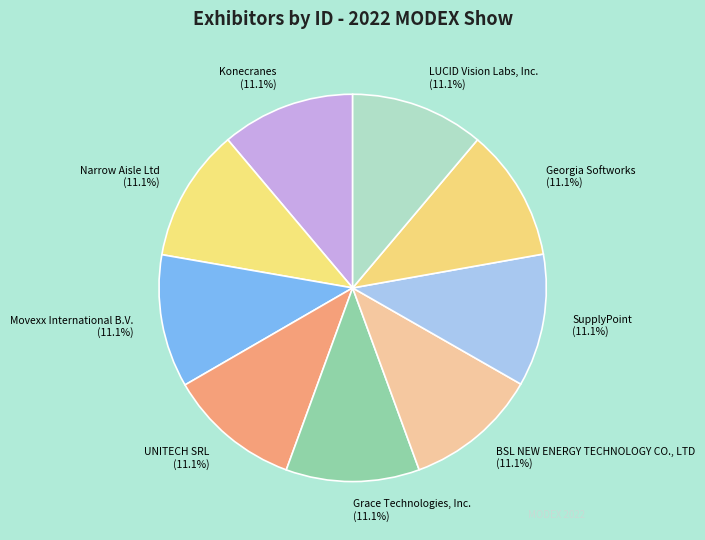

How many slices are in this pie chart?

9